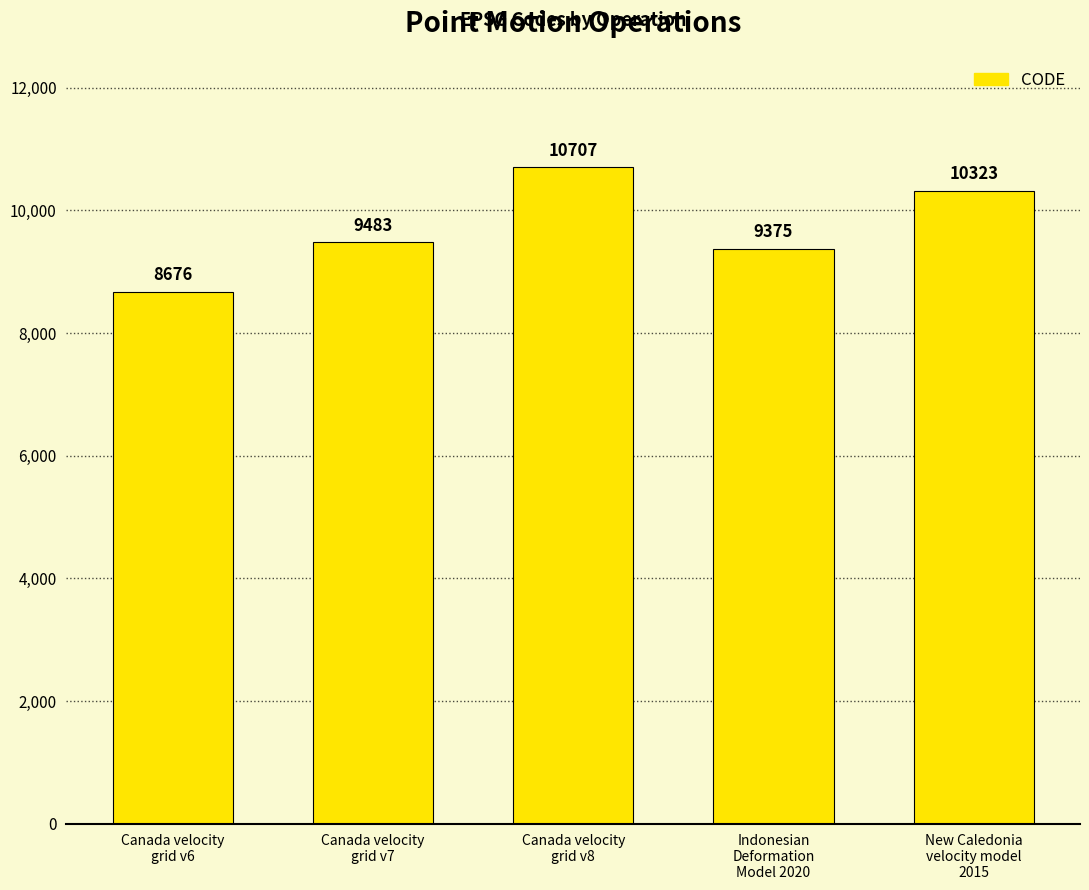

Approximately how many times larger is the value at Canada velocity
grid v6 compared to Indonesian
Deformation
Model 2020?

0.9